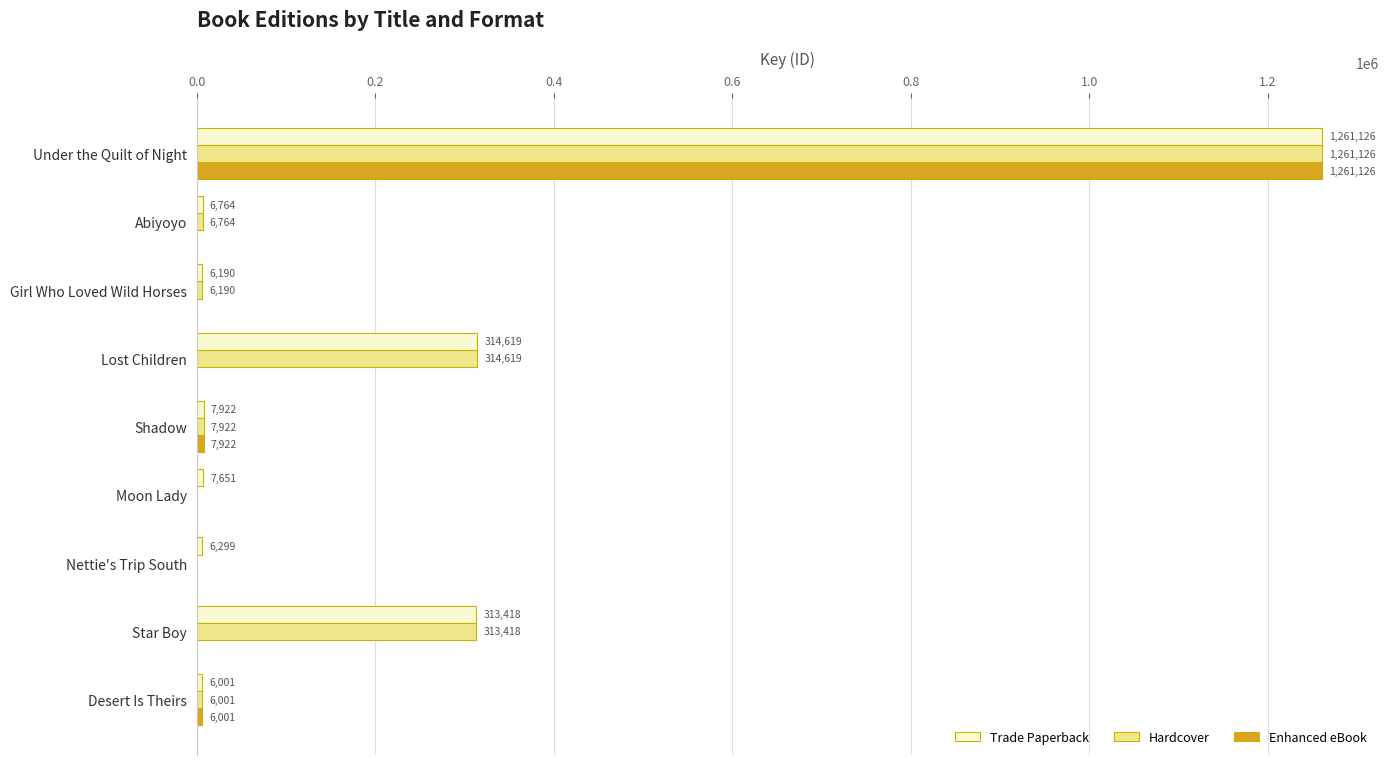

True or false: Enhanced eBook has a value of -716419 at Star Boy.

False